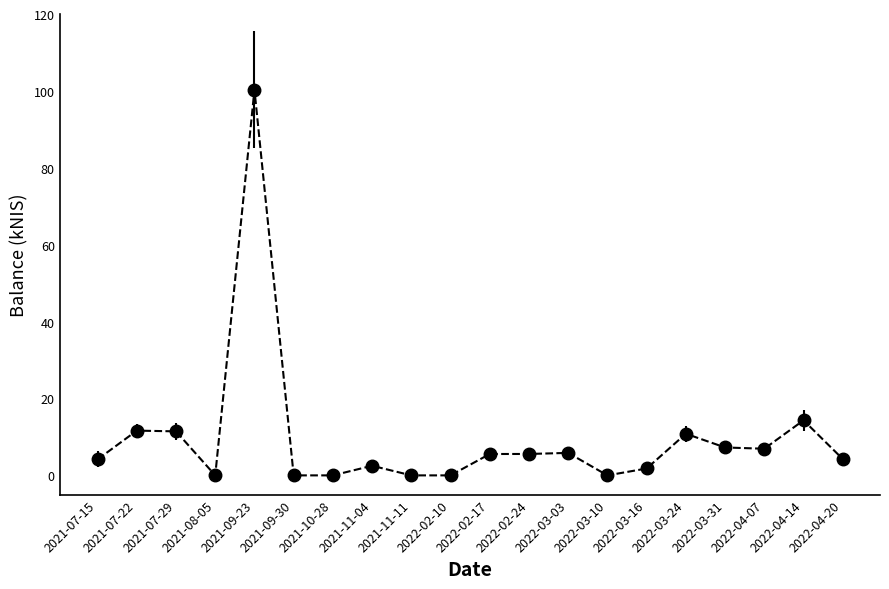

What value does the data have at 2021-09-23?

100.3